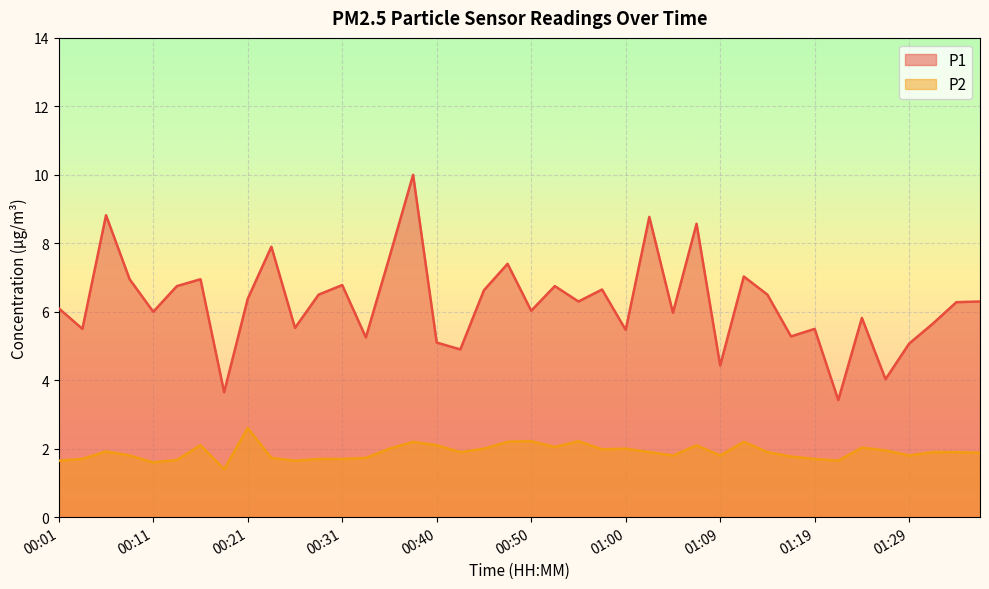

Rank the categories by P1 value from lowest to highest.

01:22, 00:18, 01:26, 01:09, 00:43, 01:29, 00:40, 00:33, 01:17, 01:00, 00:04, 01:19, 00:26, 01:31, 01:24, 01:05, 00:11, 00:50, 00:01, 01:34, 00:55, 01:36, 00:21, 00:28, 01:14, 00:45, 00:57, 00:14, 00:52, 00:31, 00:09, 00:16, 01:12, 00:48, 00:35, 00:23, 01:07, 01:02, 00:06, 00:38